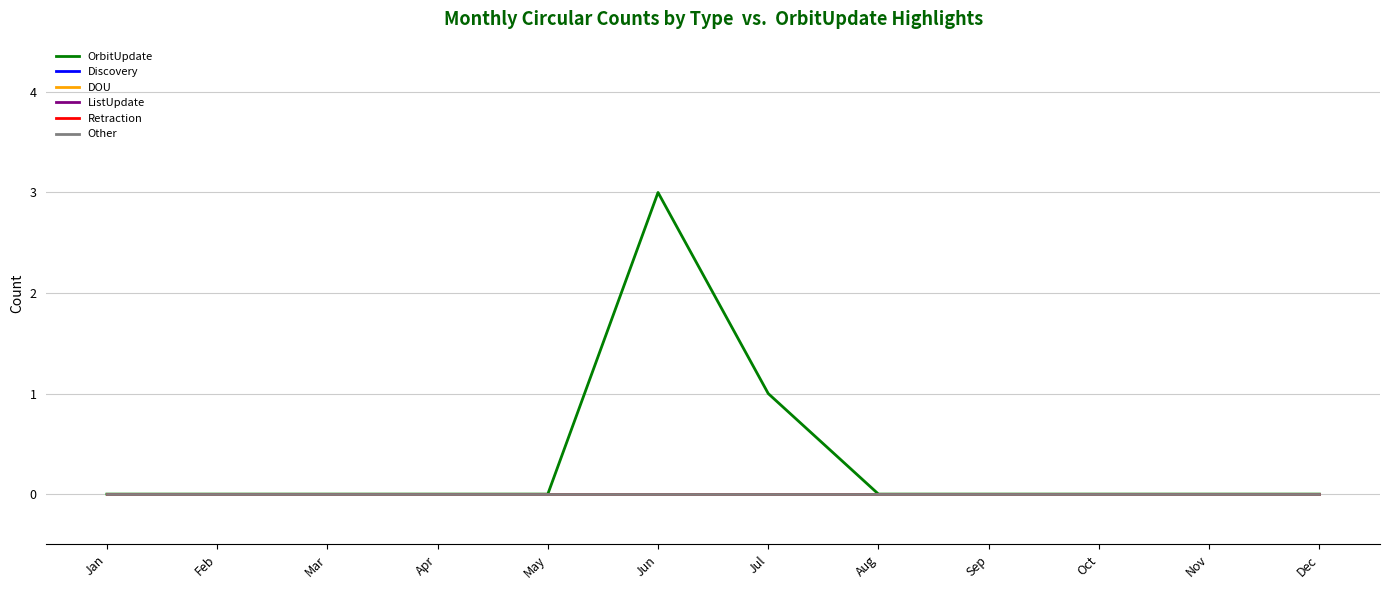

Reading right to left, extract all data points from this chart.

OrbitUpdate: Dec=0	Nov=0	Oct=0	Sep=0	Aug=0	Jul=1	Jun=3	May=0	Apr=0	Mar=0	Feb=0	Jan=0
Discovery: Dec=0	Nov=0	Oct=0	Sep=0	Aug=0	Jul=0	Jun=0	May=0	Apr=0	Mar=0	Feb=0	Jan=0
DOU: Dec=0	Nov=0	Oct=0	Sep=0	Aug=0	Jul=0	Jun=0	May=0	Apr=0	Mar=0	Feb=0	Jan=0
ListUpdate: Dec=0	Nov=0	Oct=0	Sep=0	Aug=0	Jul=0	Jun=0	May=0	Apr=0	Mar=0	Feb=0	Jan=0
Retraction: Dec=0	Nov=0	Oct=0	Sep=0	Aug=0	Jul=0	Jun=0	May=0	Apr=0	Mar=0	Feb=0	Jan=0
Other: Dec=0	Nov=0	Oct=0	Sep=0	Aug=0	Jul=0	Jun=0	May=0	Apr=0	Mar=0	Feb=0	Jan=0